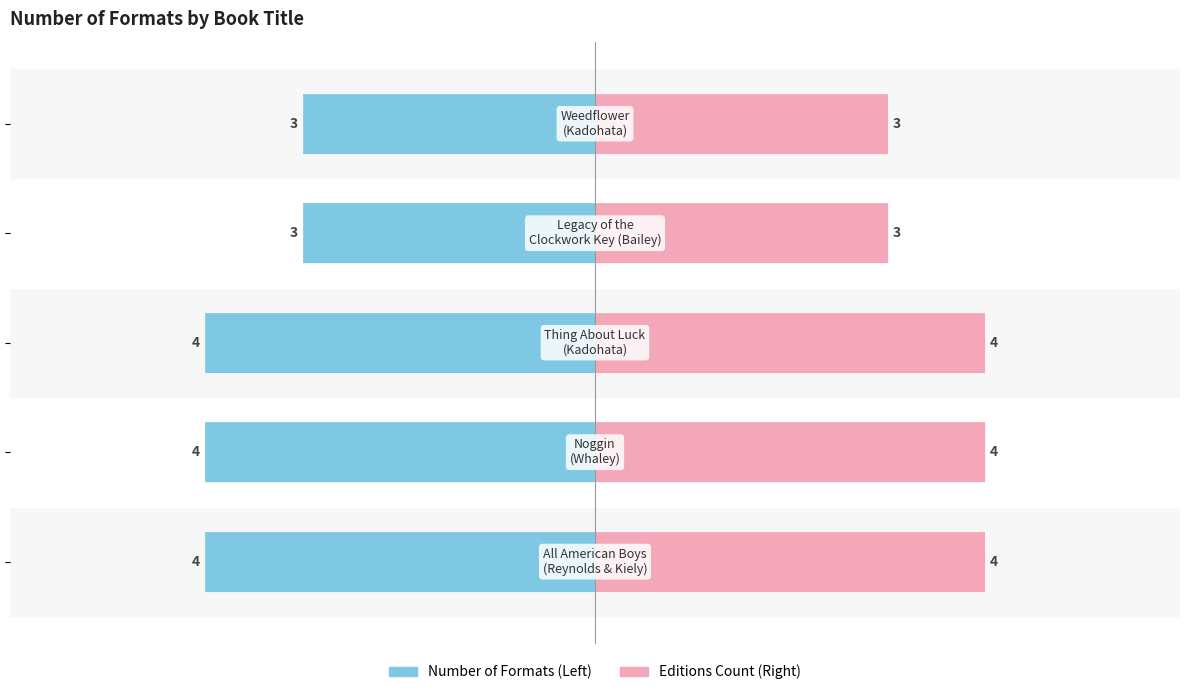

List the series in order of their peak value, highest first.

Editions Count, Number of Formats